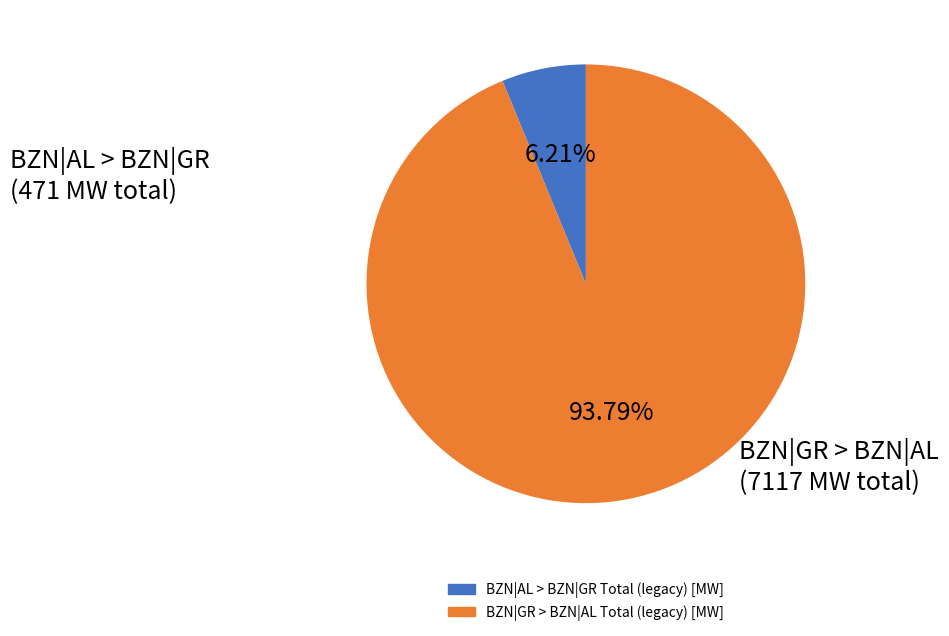

Is there a majority slice in this chart?

Yes